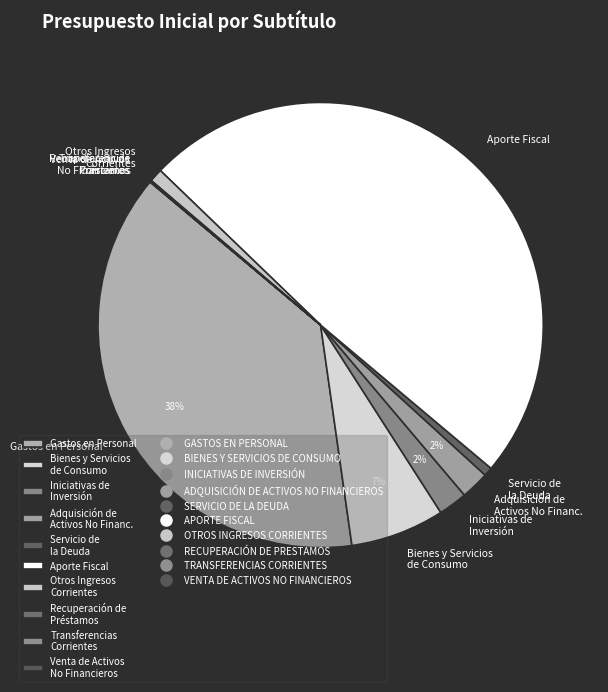

Which slice is the largest?

Aporte Fiscal